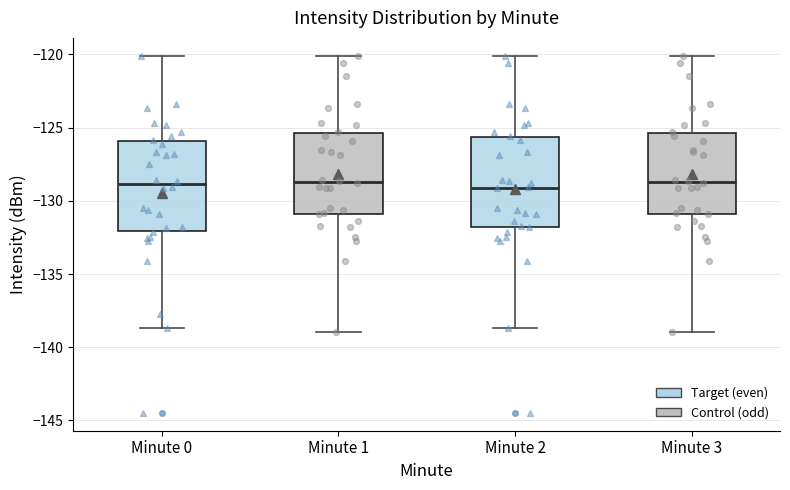

Reading left to right, read every box against the y-axis: the position of its median line, the range the box covers, and the ends of its whiskers. The values are not printed on the chart, so give them approximately, as read against the axis.

Minute 0: median -129.0, box -132.0 to -126.0, whiskers -138.5 to -120.0
Minute 1: median -128.5, box -131.0 to -125.5, whiskers -139.0 to -120.0
Minute 2: median -129.0, box -132.0 to -125.5, whiskers -138.5 to -120.0
Minute 3: median -128.5, box -131.0 to -125.5, whiskers -139.0 to -120.0